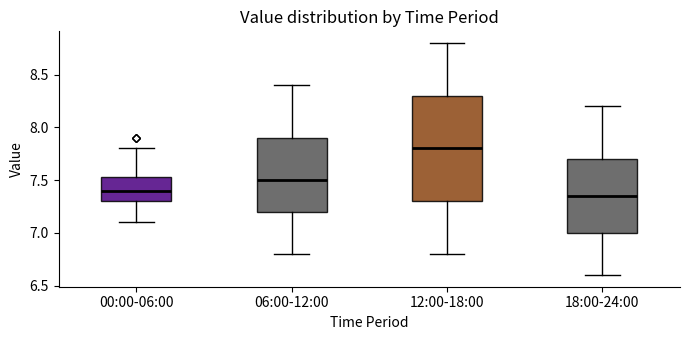

Reading left to right, read every box against the y-axis: the position of its median line, the range the box covers, and the ends of its whiskers. The values are not printed on the chart, so give them approximately, as read against the axis.

00:00-06:00: median 7.40, box 7.30 to 7.55, whiskers 7.10 to 7.80
06:00-12:00: median 7.50, box 7.20 to 7.90, whiskers 6.80 to 8.40
12:00-18:00: median 7.80, box 7.30 to 8.30, whiskers 6.80 to 8.80
18:00-24:00: median 7.35, box 7.00 to 7.70, whiskers 6.60 to 8.20